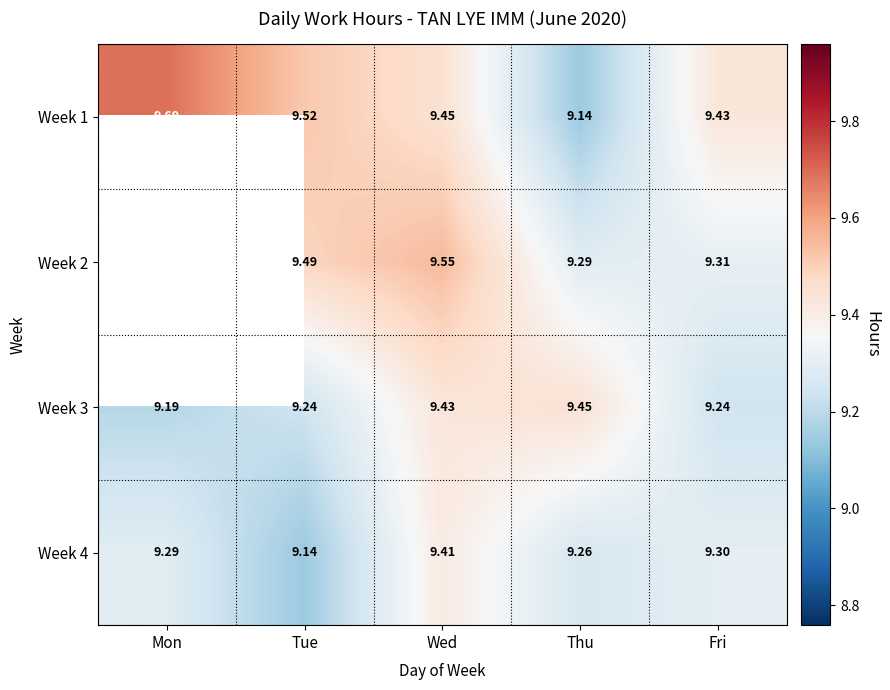

At which category is the sum across all series the highest?

Wed